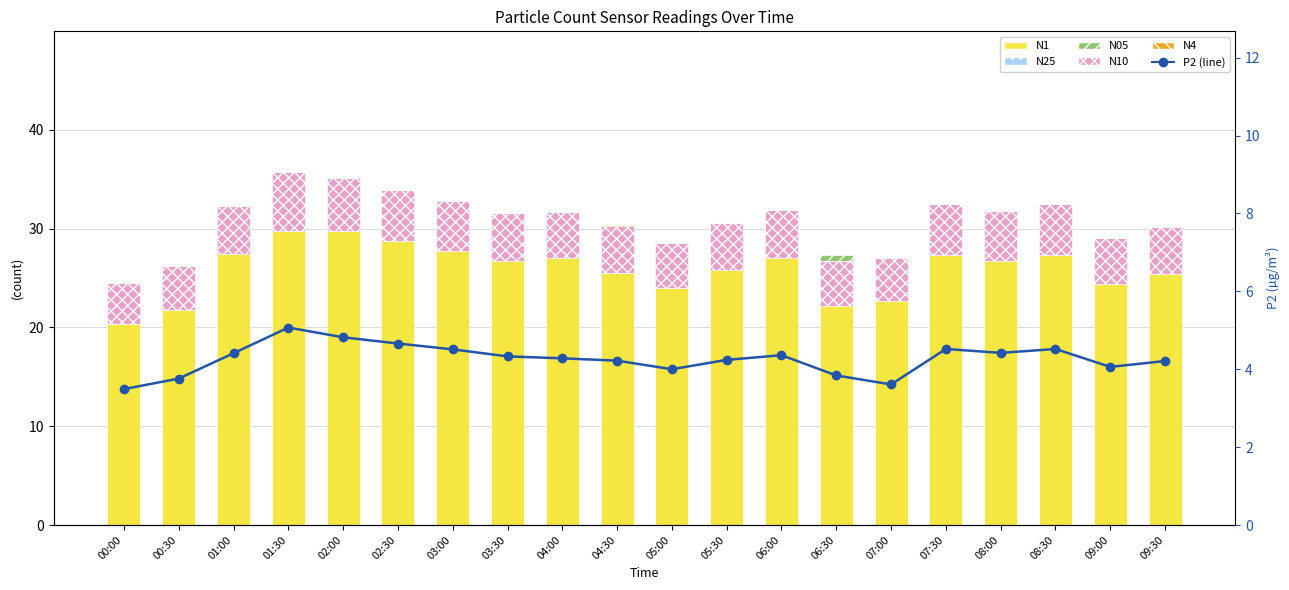

What position from the left is 07:00?

15